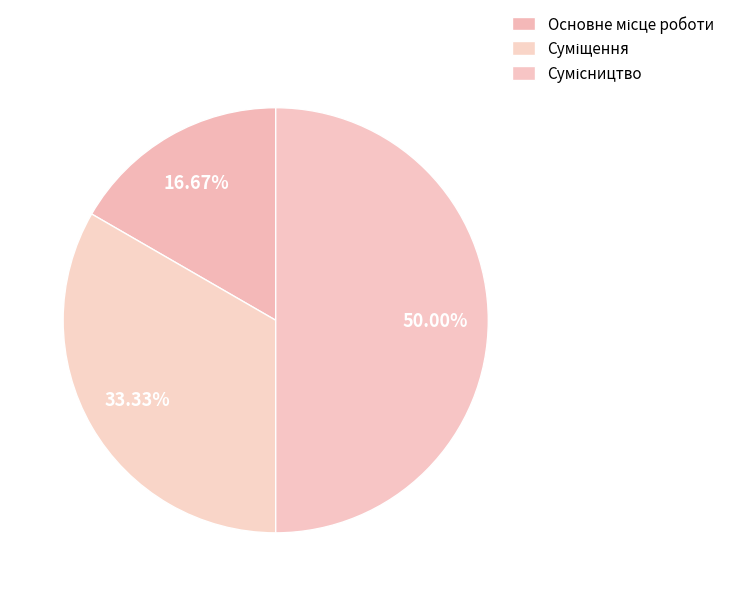

What is the change in value from Основне місце роботи to Суміщення?

+1